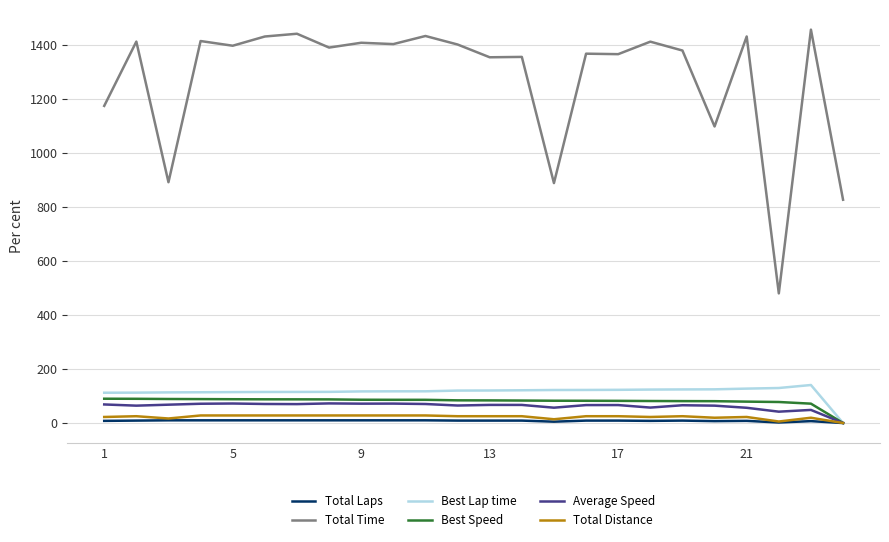

True or false: Best Speed and Total Time cross at least once.

False